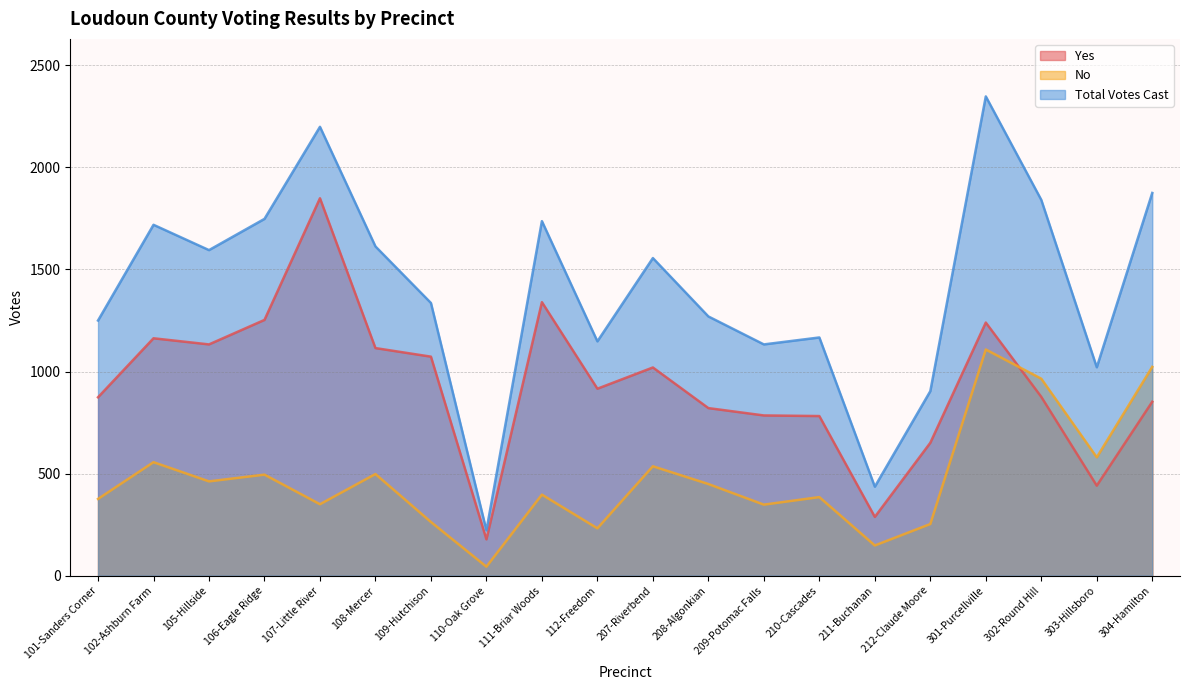

Rank the categories by Yes value from highest to lowest.

107-Little River, 111-Briar Woods, 106-Eagle Ridge, 301-Purcellville, 102-Ashburn Farm, 105-Hillside, 108-Mercer, 109-Hutchison, 207-Riverbend, 112-Freedom, 302-Round Hill, 101-Sanders Corner, 304-Hamilton, 208-Algonkian, 209-Potomac Falls, 210-Cascades, 212-Claude Moore, 303-Hillsboro, 211-Buchanan, 110-Oak Grove